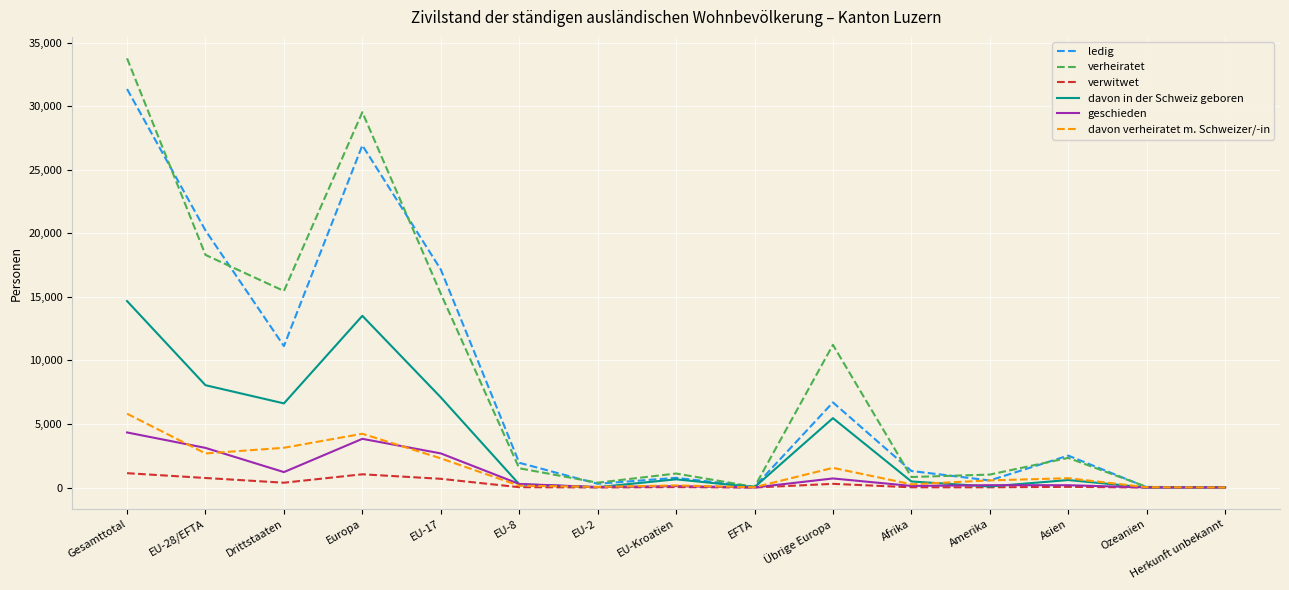

The value of geschieden at EU-28/EFTA is 744. True or false?

False